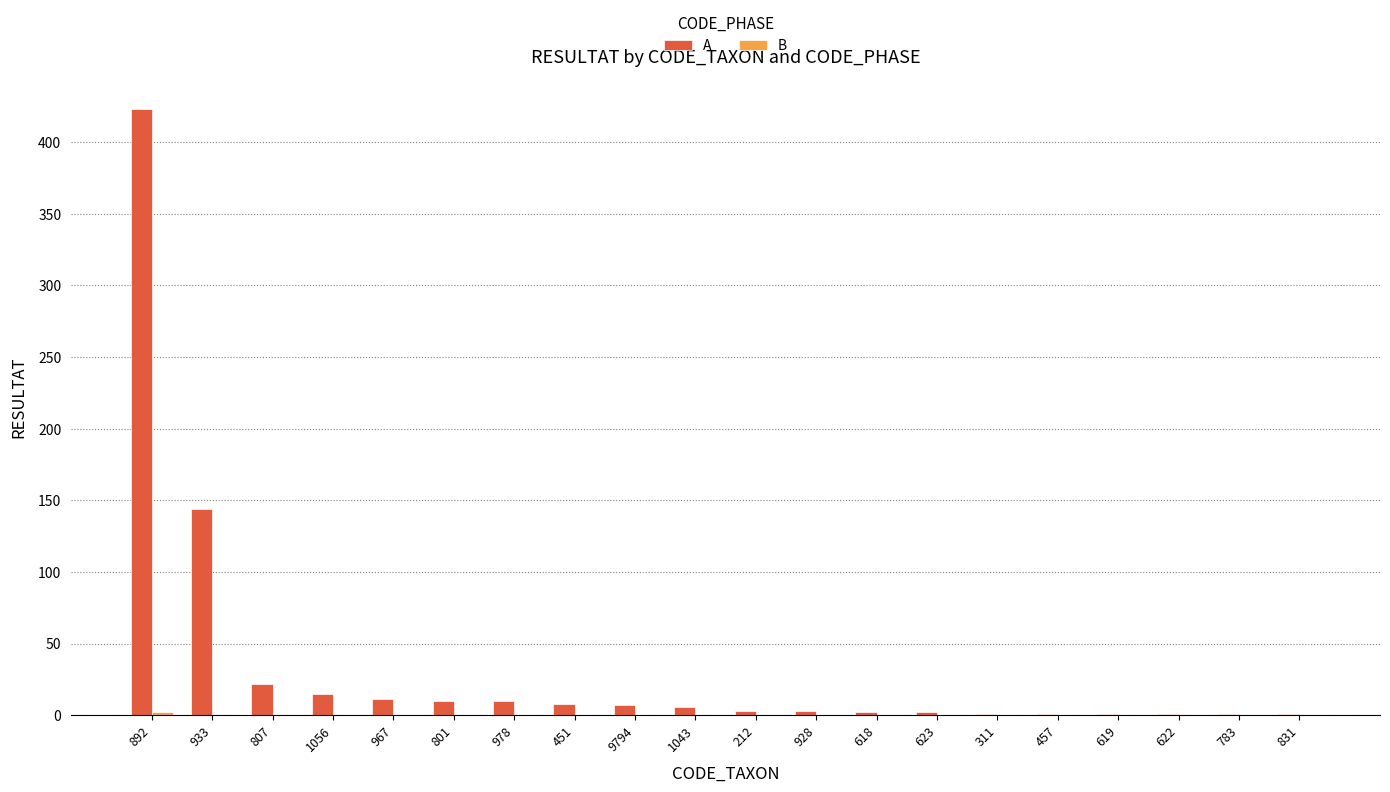

Which series has the largest total across all categories?

A